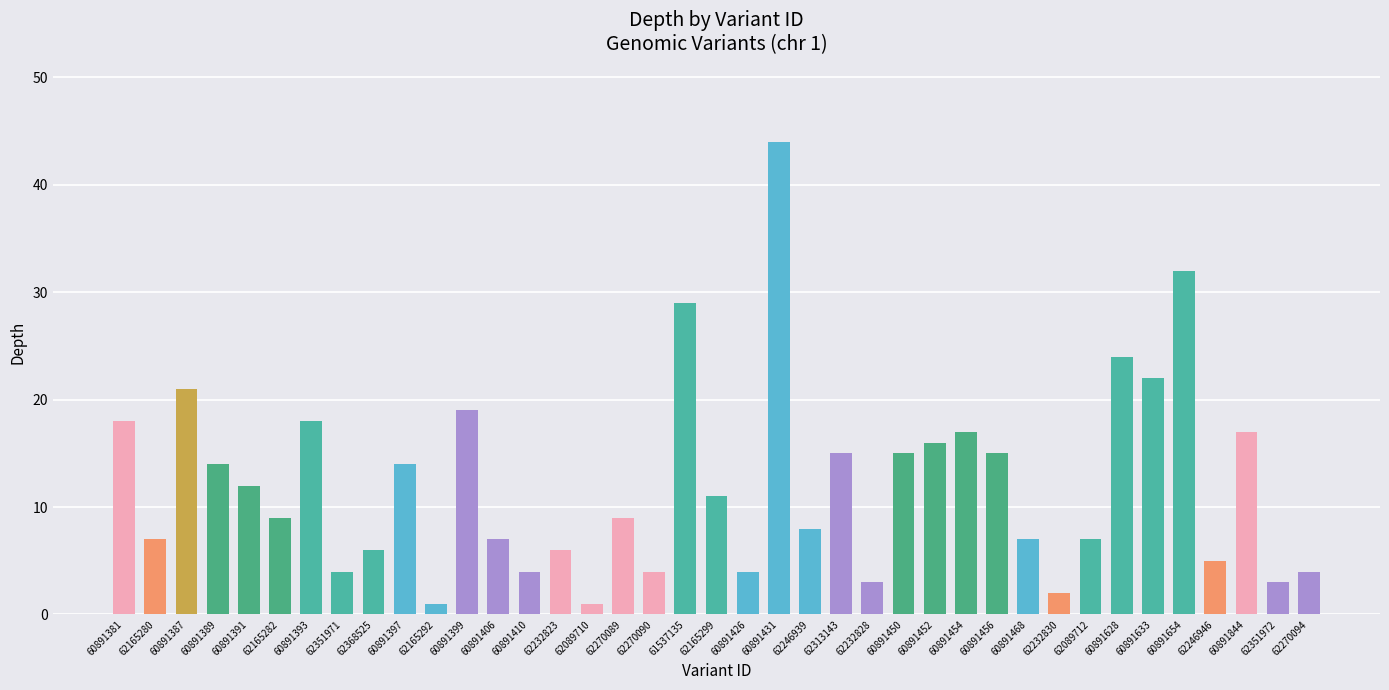

Is it true that the value at 62165280 is 4?

False